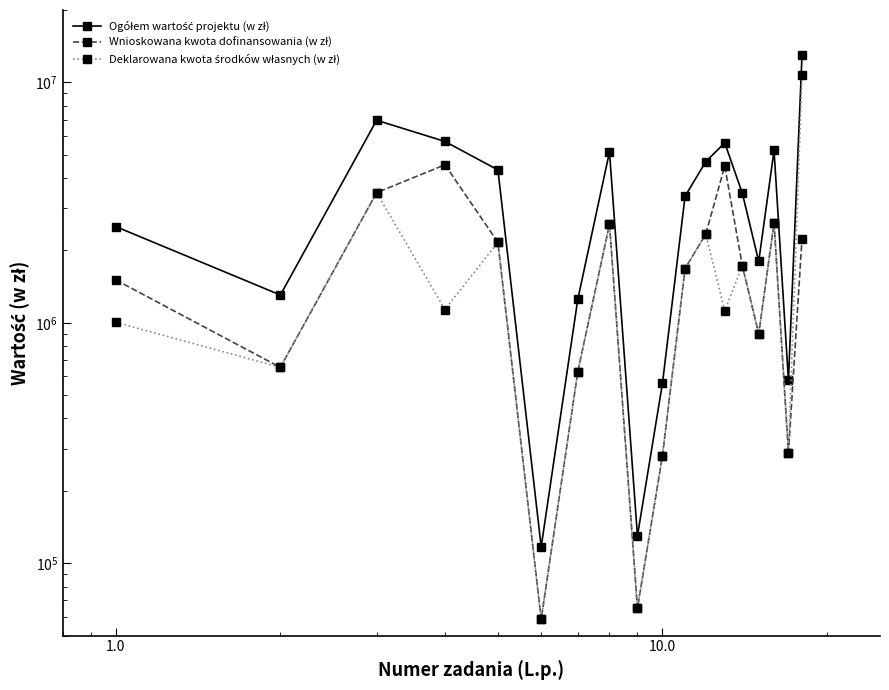

How many lines are shown in the chart?

3